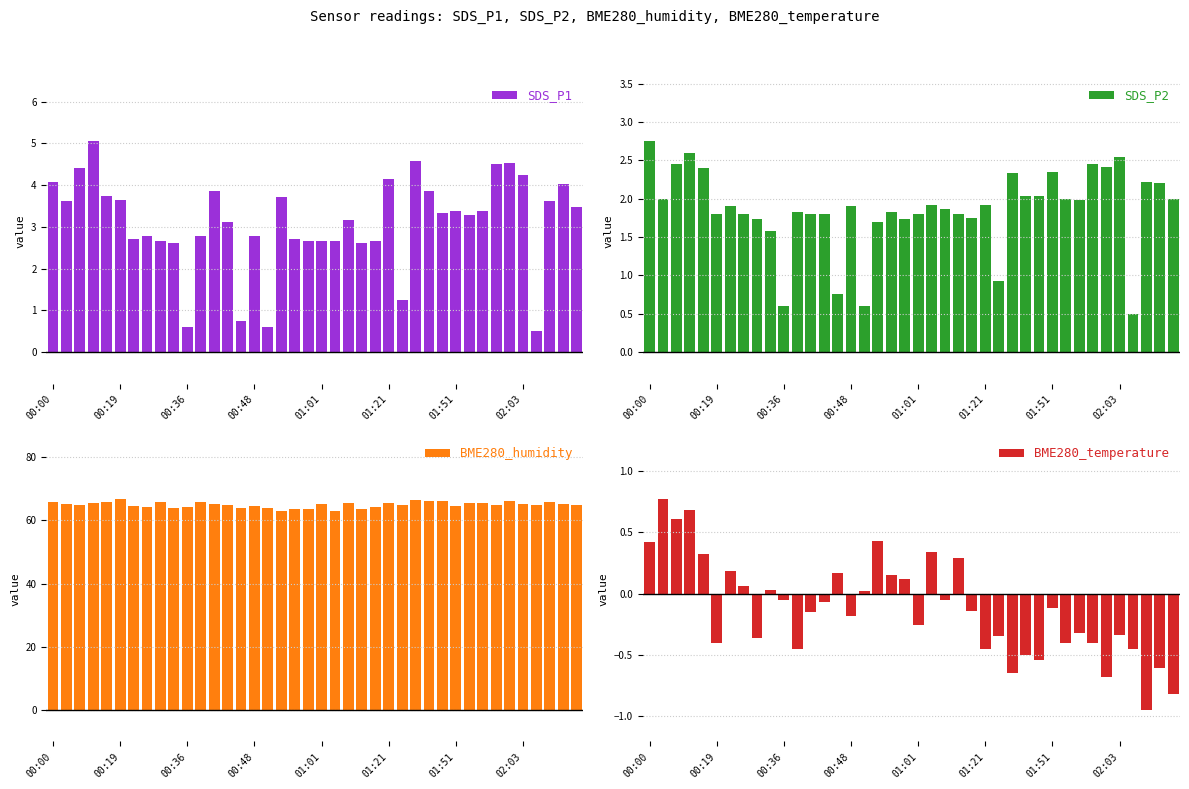

Between 12 and 21, which series saw the biggest shift?

BME280_humidity